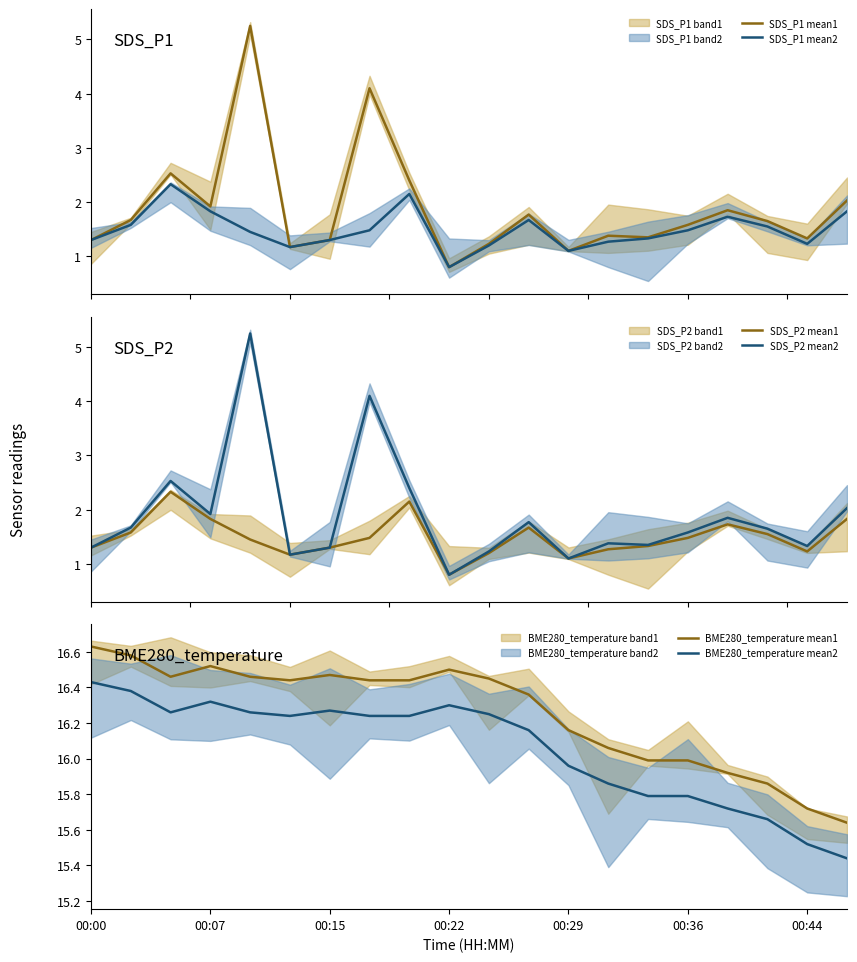

What is the sum of all BME280_temperature mean2 values?

321.1